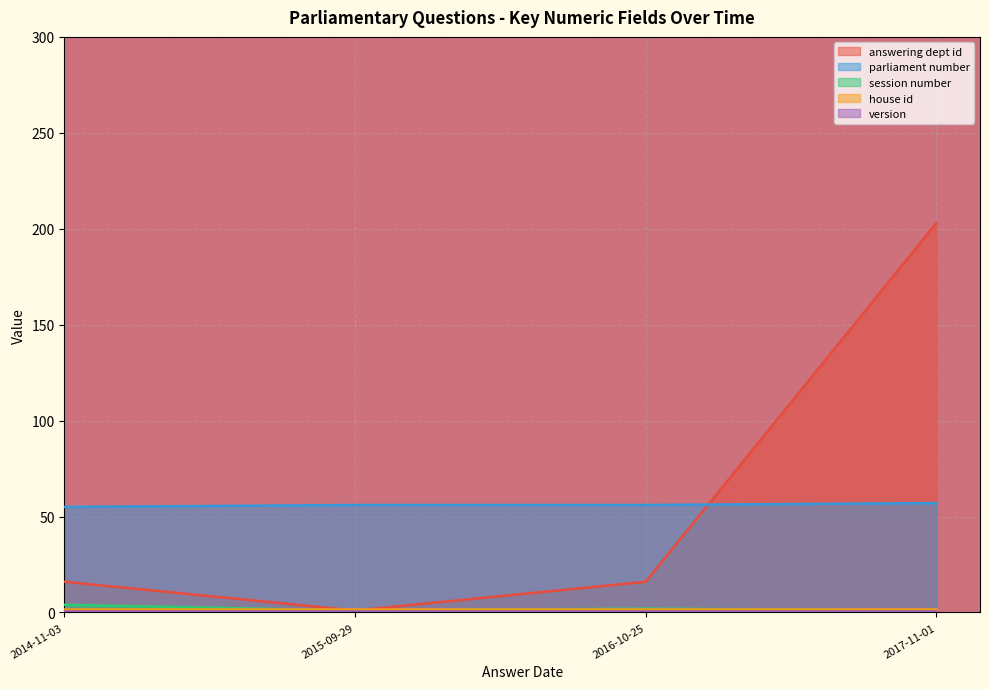

How many categories are shown in the chart?

4